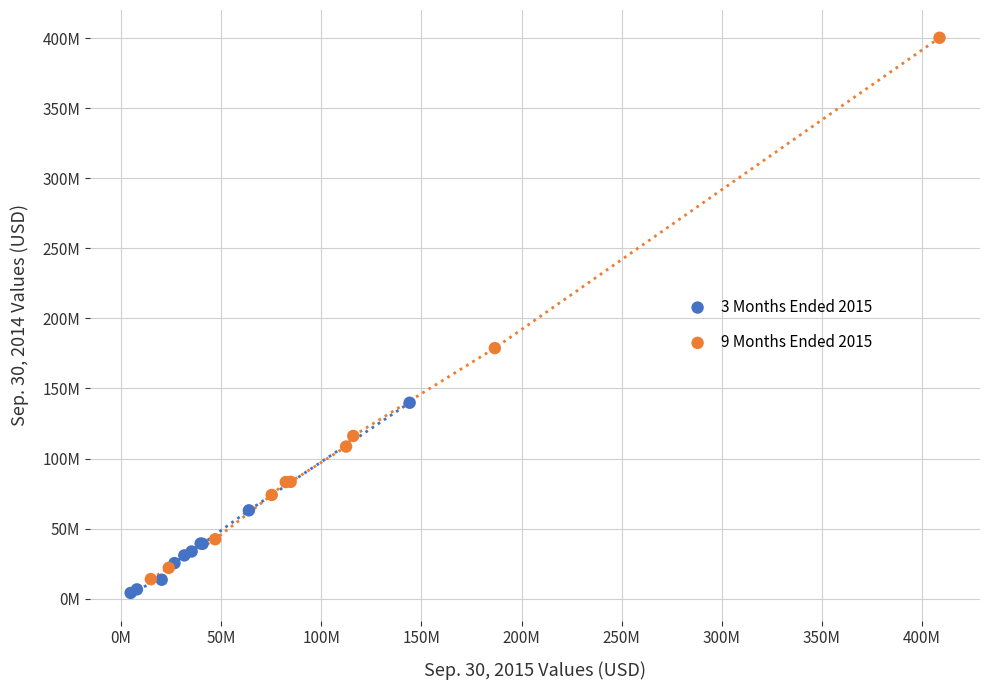

What are all the series names shown in the legend?

3 Months Ended 2015, 9 Months Ended 2015